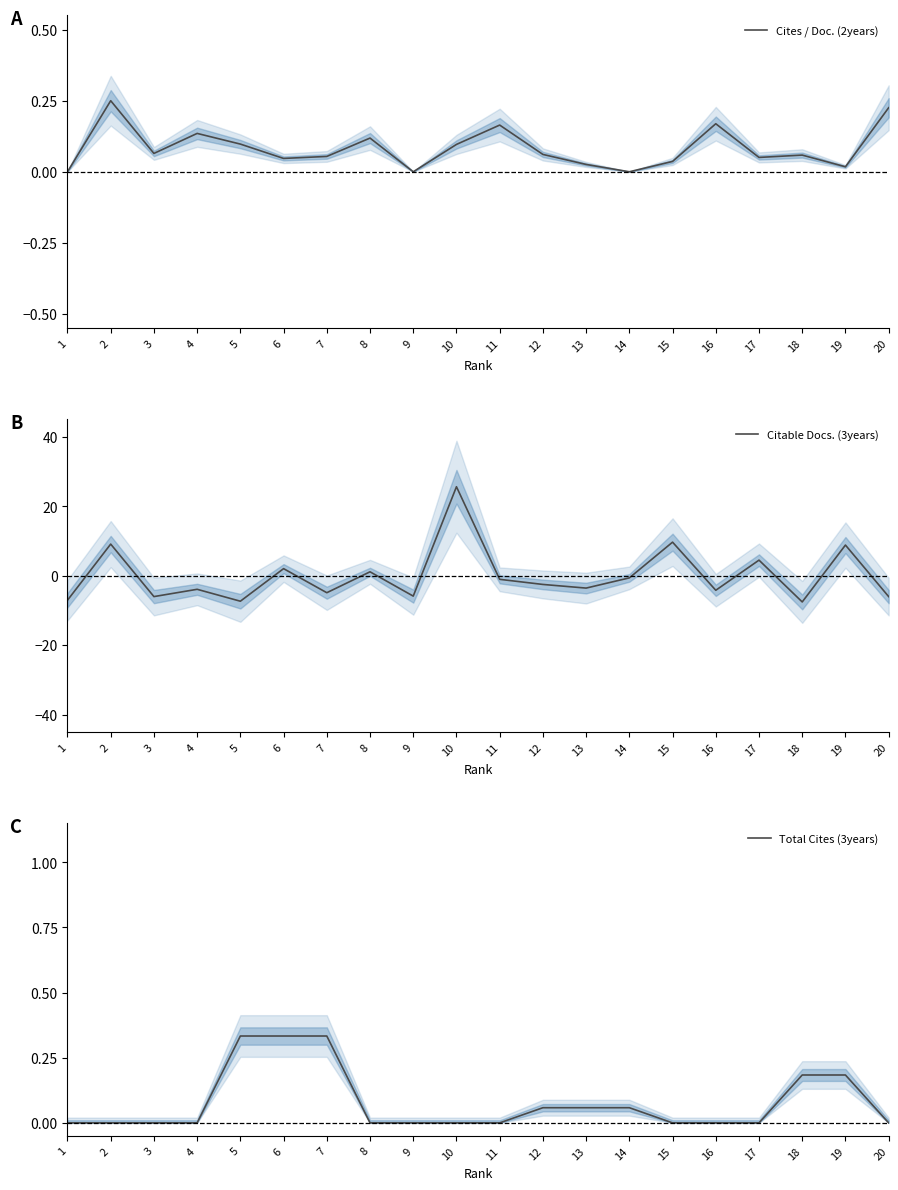

List the labels in order of Citable Docs. (3years) value, largest first.

10, 15, 2, 19, 17, 6, 8, 14, 11, 12, 13, 4, 16, 7, 9, 3, 20, 1, 5, 18